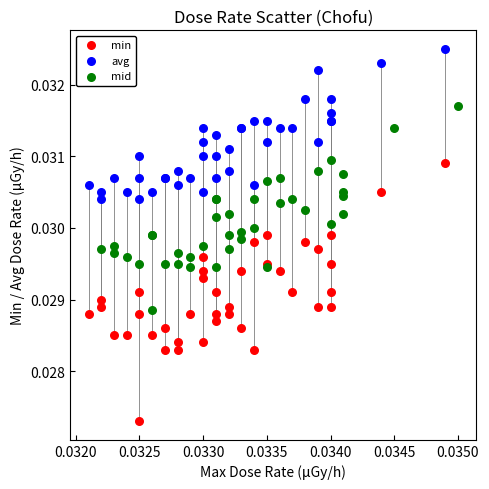

Which series reaches the maximum Y coordinate?

avg